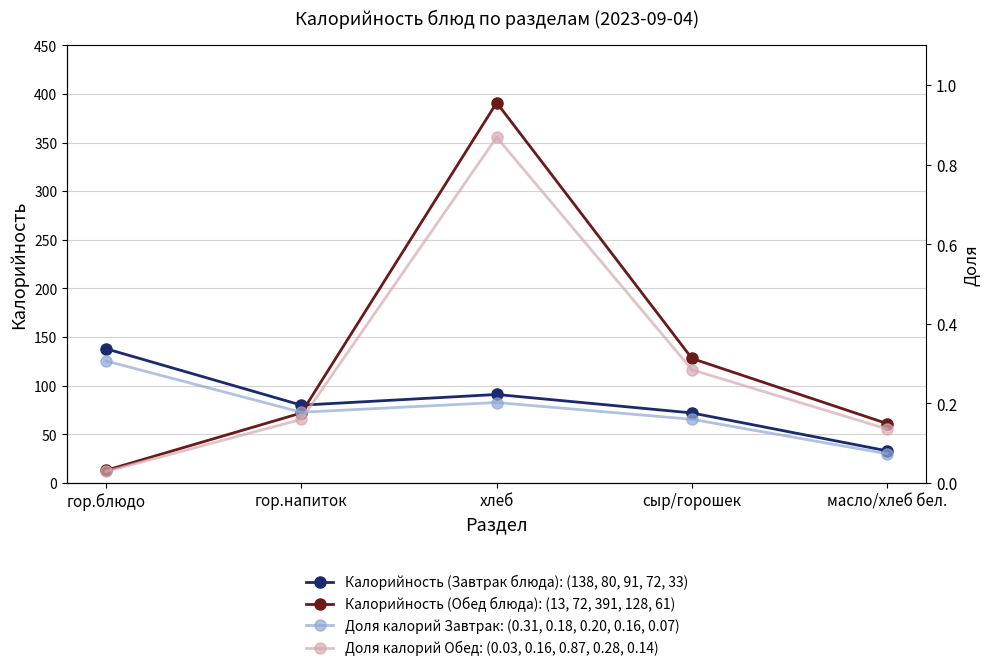

What is the greatest value displayed?

391.0